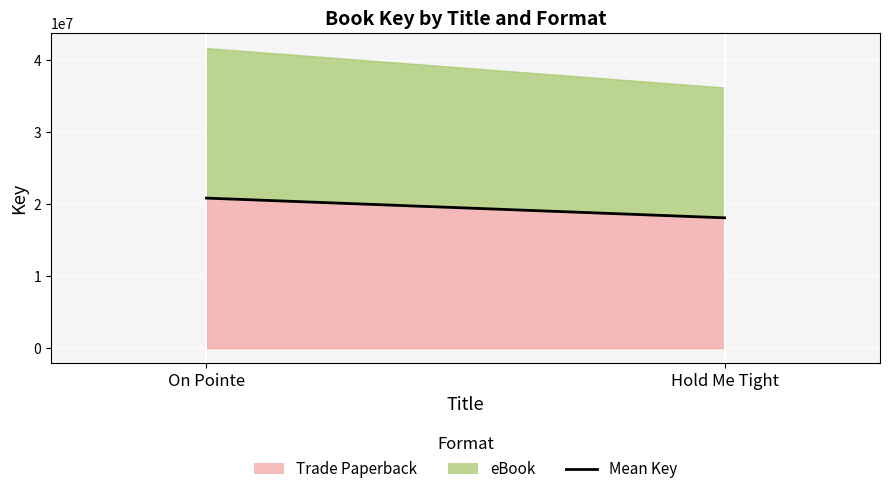

What is the sum of all values?

38919447